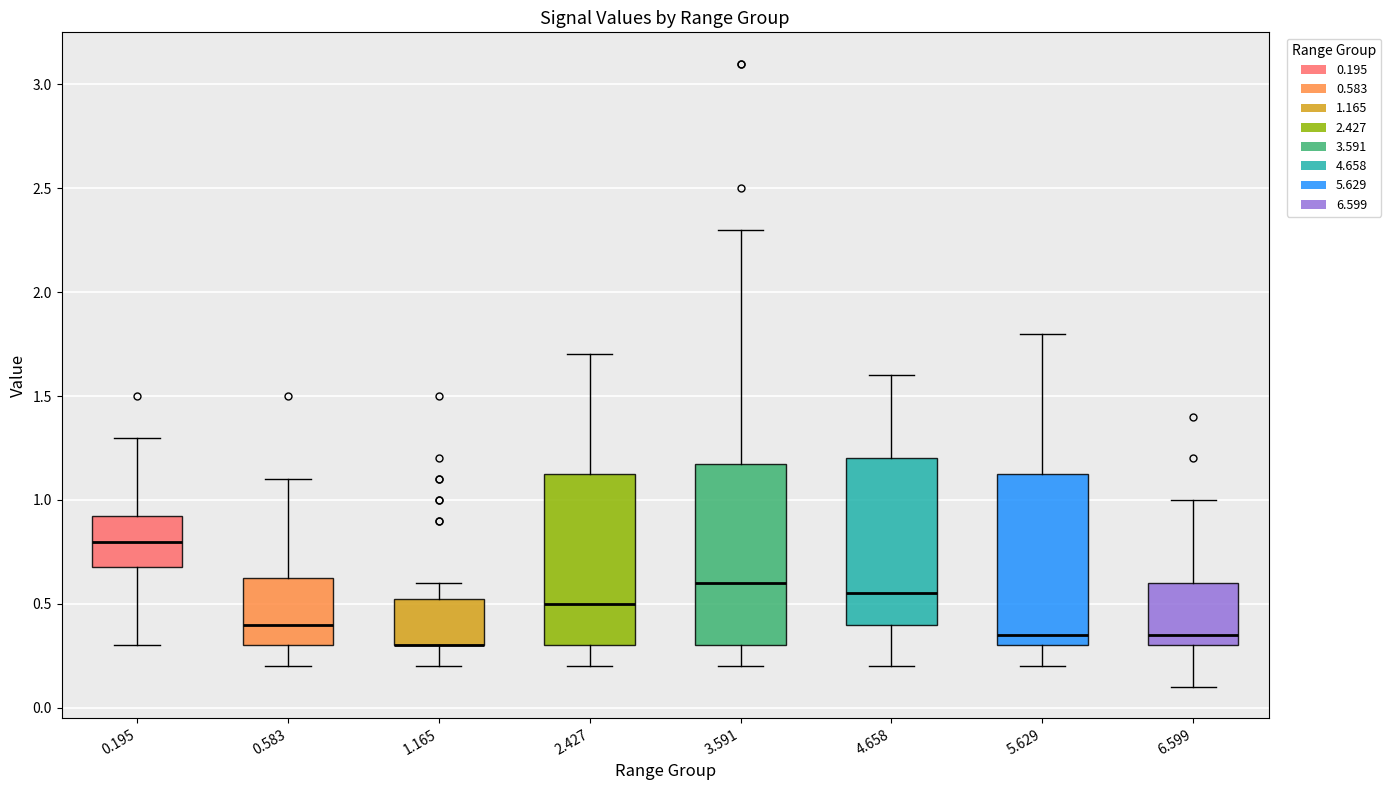

Reading left to right, read every box against the y-axis: the position of its median line, the range the box covers, and the ends of its whiskers. The values are not printed on the chart, so give them approximately, as read against the axis.

0.195: median 0.80, box 0.70 to 0.95, whiskers 0.30 to 1.30
0.583: median 0.40, box 0.30 to 0.65, whiskers 0.20 to 1.10
1.165: median 0.30 (drawn on the box's lower edge), box 0.30 to 0.55, whiskers 0.20 to 0.60
2.427: median 0.50, box 0.30 to 1.15, whiskers 0.20 to 1.70
3.591: median 0.60, box 0.30 to 1.20, whiskers 0.20 to 2.30
4.658: median 0.55, box 0.40 to 1.20, whiskers 0.20 to 1.60
5.629: median 0.35, box 0.30 to 1.15, whiskers 0.20 to 1.80
6.599: median 0.35, box 0.30 to 0.60, whiskers 0.10 to 1.00